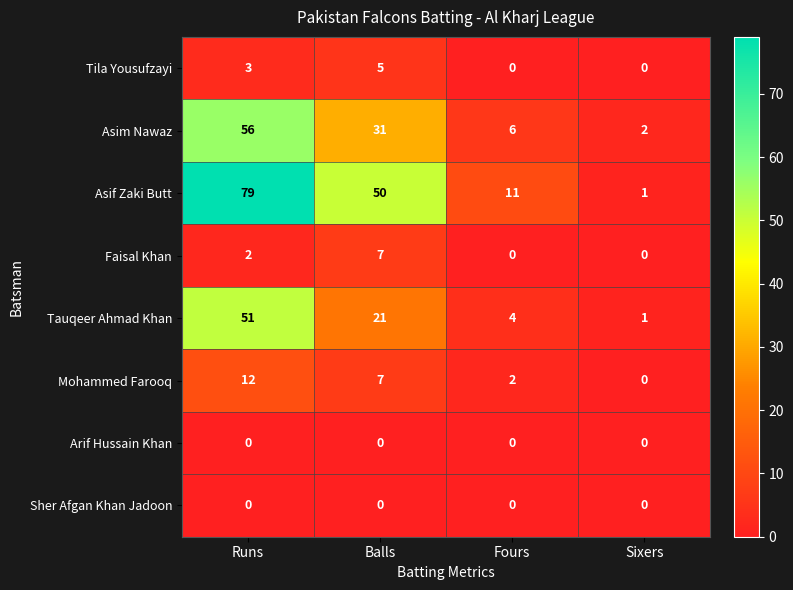

What is the sum of all Mohammed Farooq values?

21